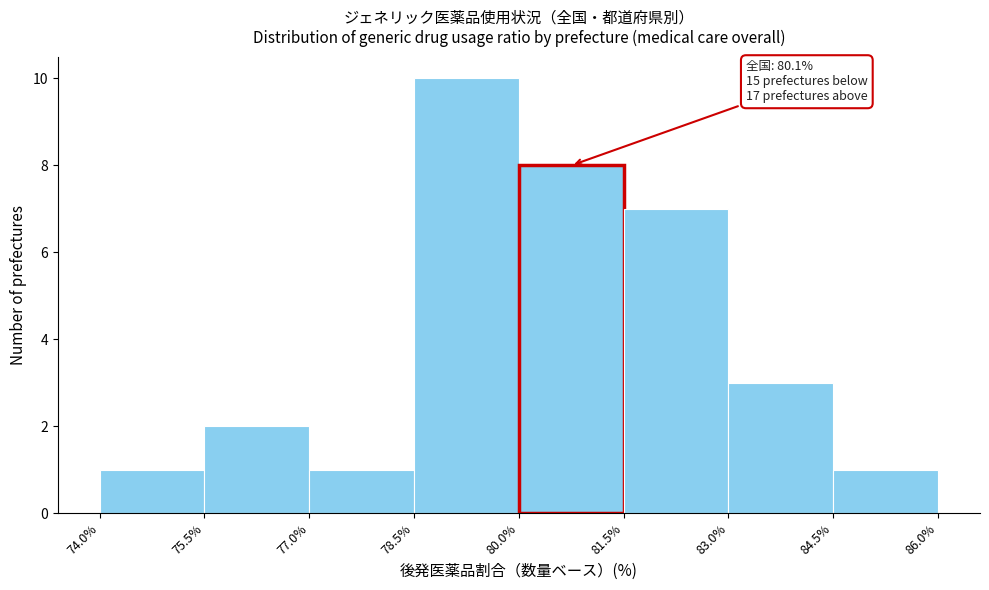

Which range on the x-axis has the tallest bar?

78.5% to 80.0%